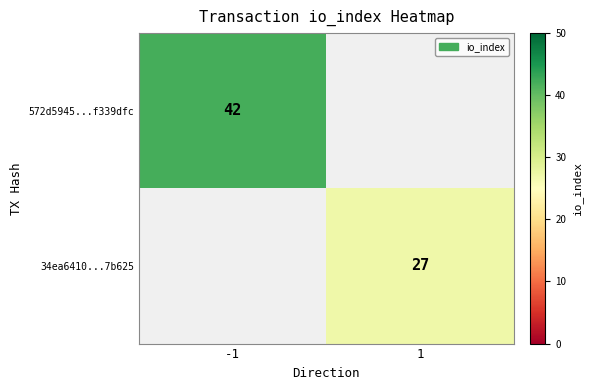

Which label corresponds to the largest value in the chart?

-1